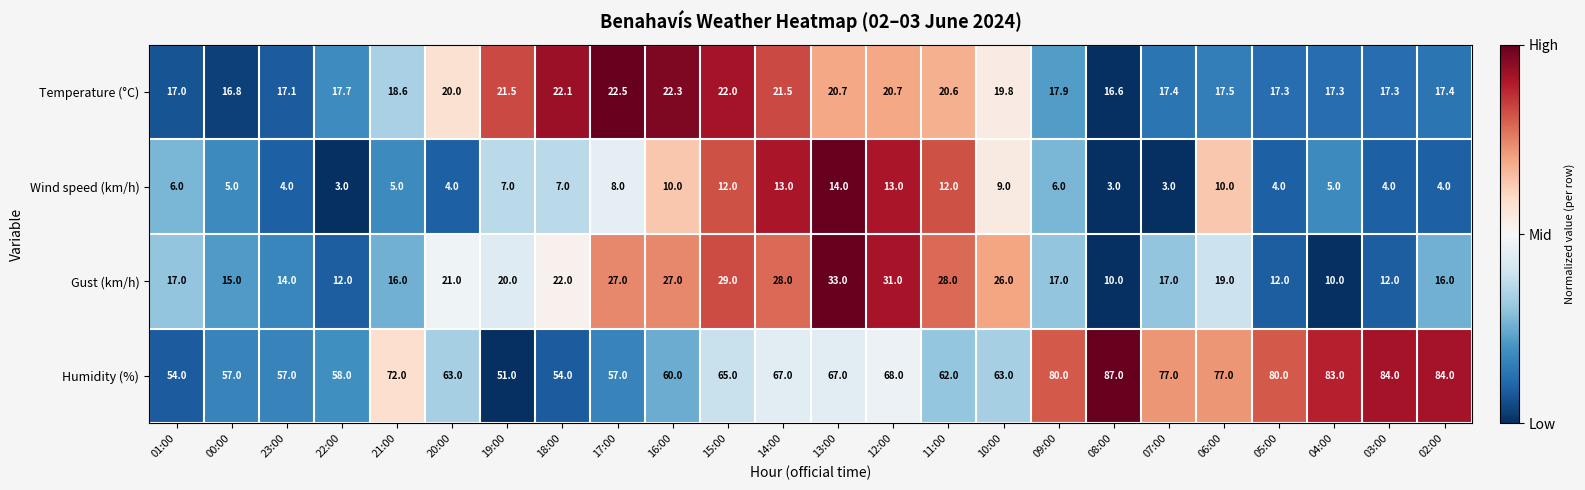

Between 22:00 and 04:00, which series saw the biggest shift?

Humidity (%)